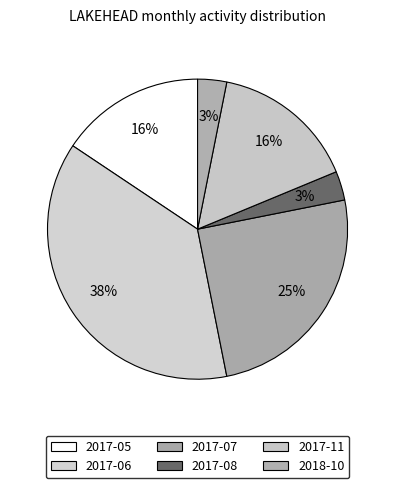

Is there a majority slice in this chart?

No